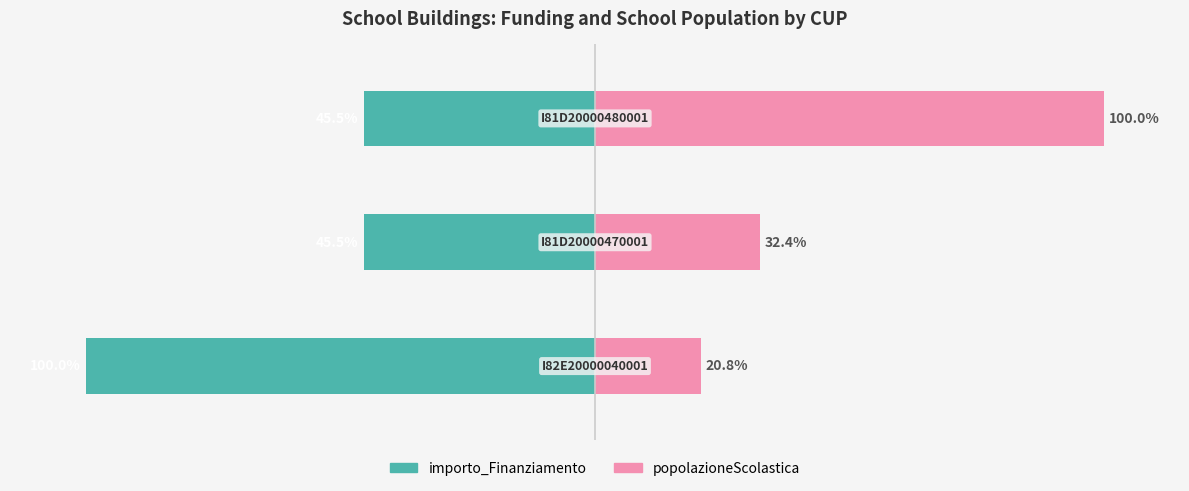

Is the value of popolazioneScolastica at 0 greater than the value of importo_Finanziamento at 2?

Yes